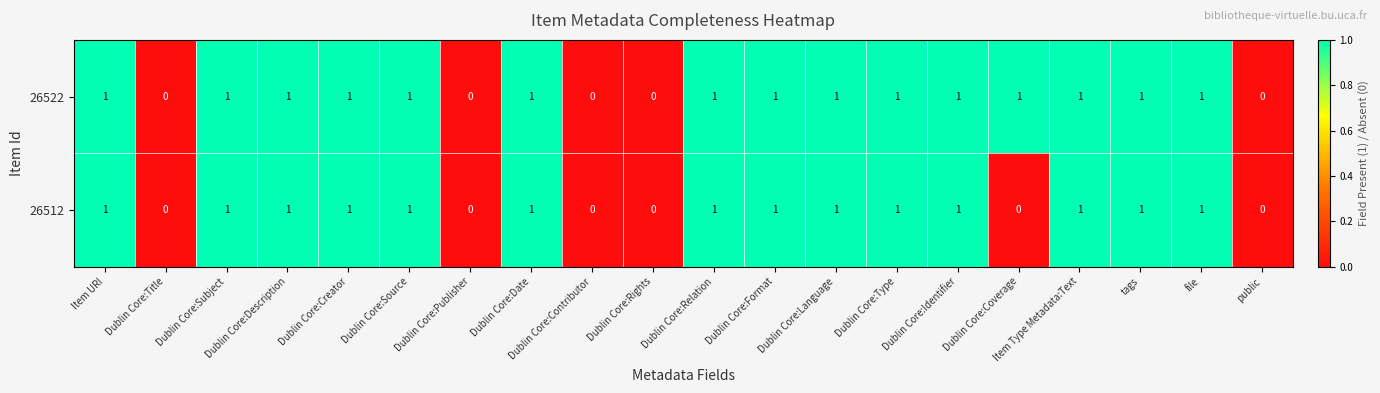

Is the value of 26512 at Dublin Core:Date greater than the value of 26522 at Dublin Core:Title?

Yes